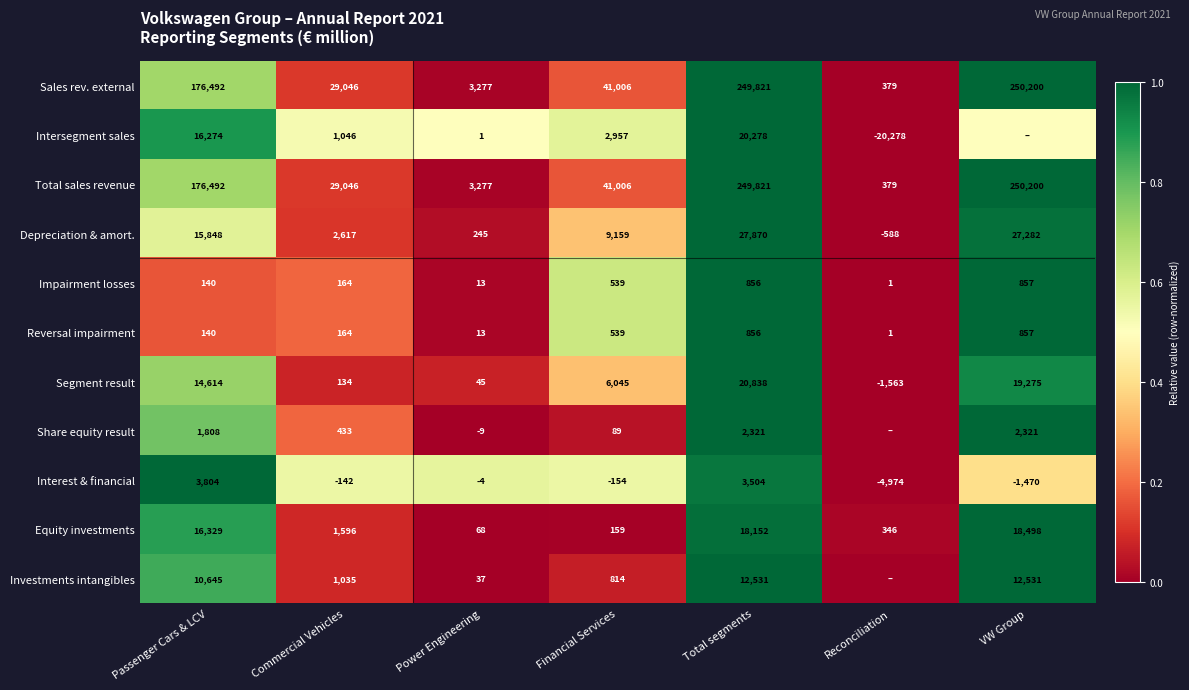

At which label does Sales rev. external reach its peak?

VW Group